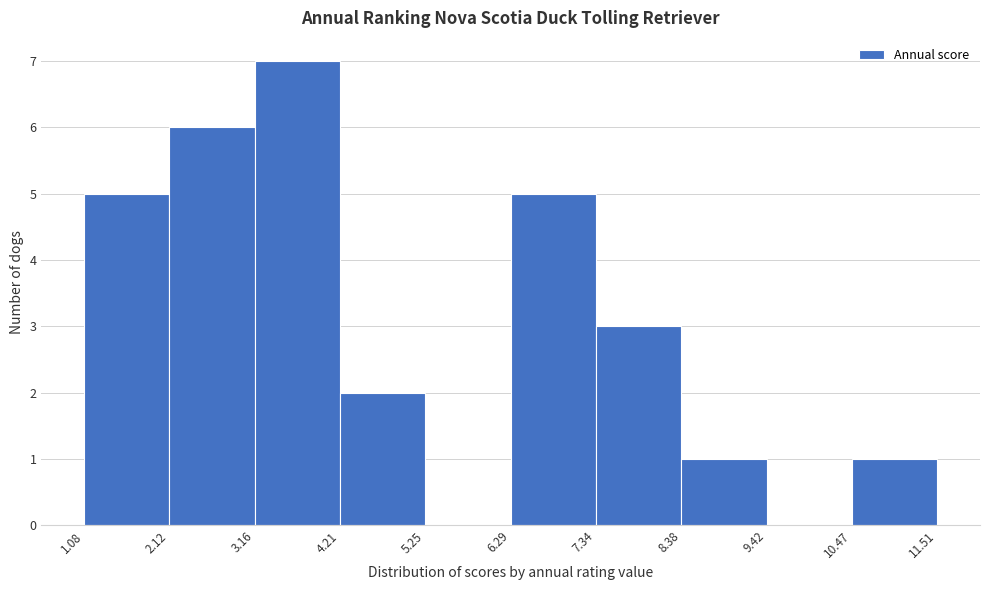

Reading left to right, transcribe this chart: for each bar, give the range it covers on the x-axis and its height. The values are not printed on the chart, so give them approximately, as read against the axis.

1.08 to 2.12: 5
2.12 to 3.16: 6
3.16 to 4.21: 7
4.21 to 5.25: 2
5.25 to 6.29: 0
6.29 to 7.34: 5
7.34 to 8.38: 3
8.38 to 9.42: 1
9.42 to 10.47: 0
10.47 to 11.51: 1